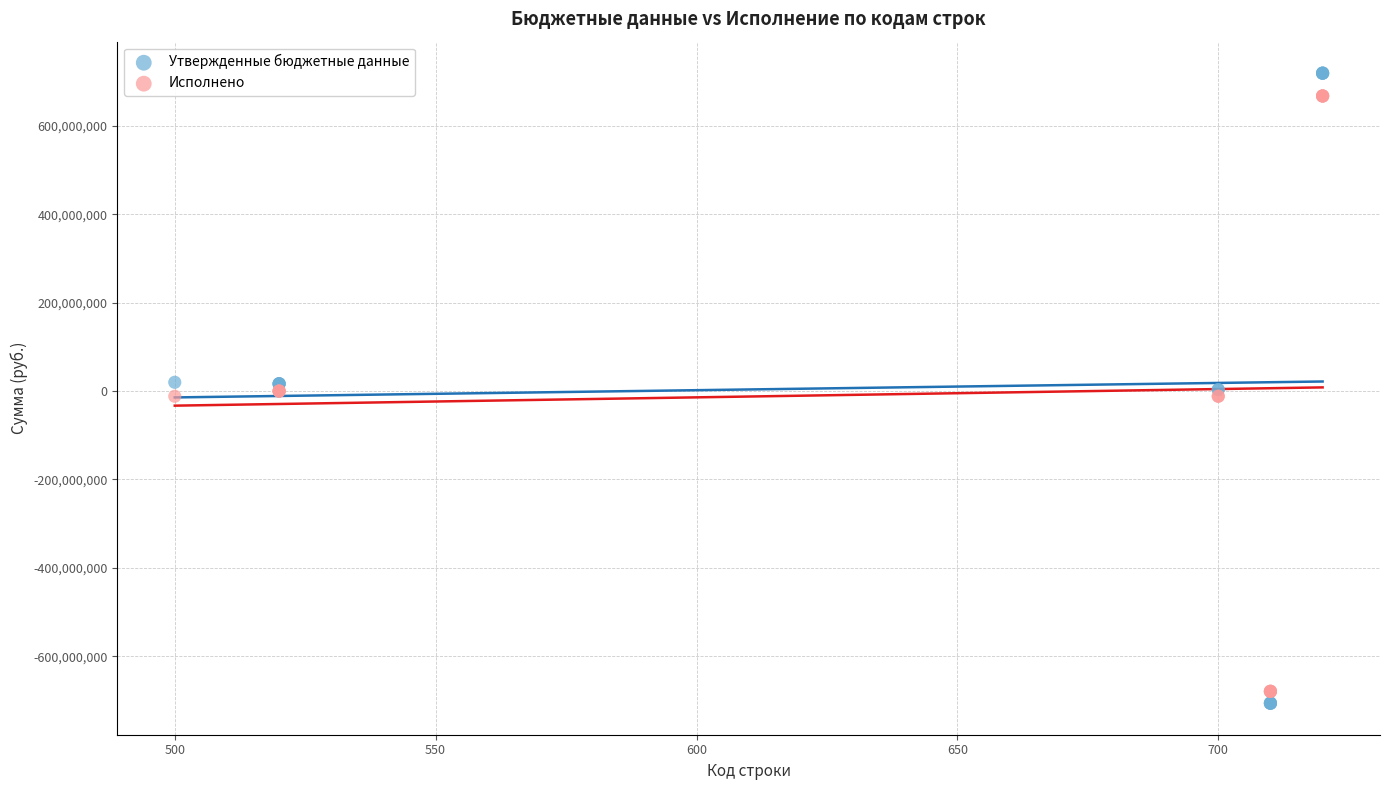

What is the X range (max minus min) for the scatter plot?

220.0